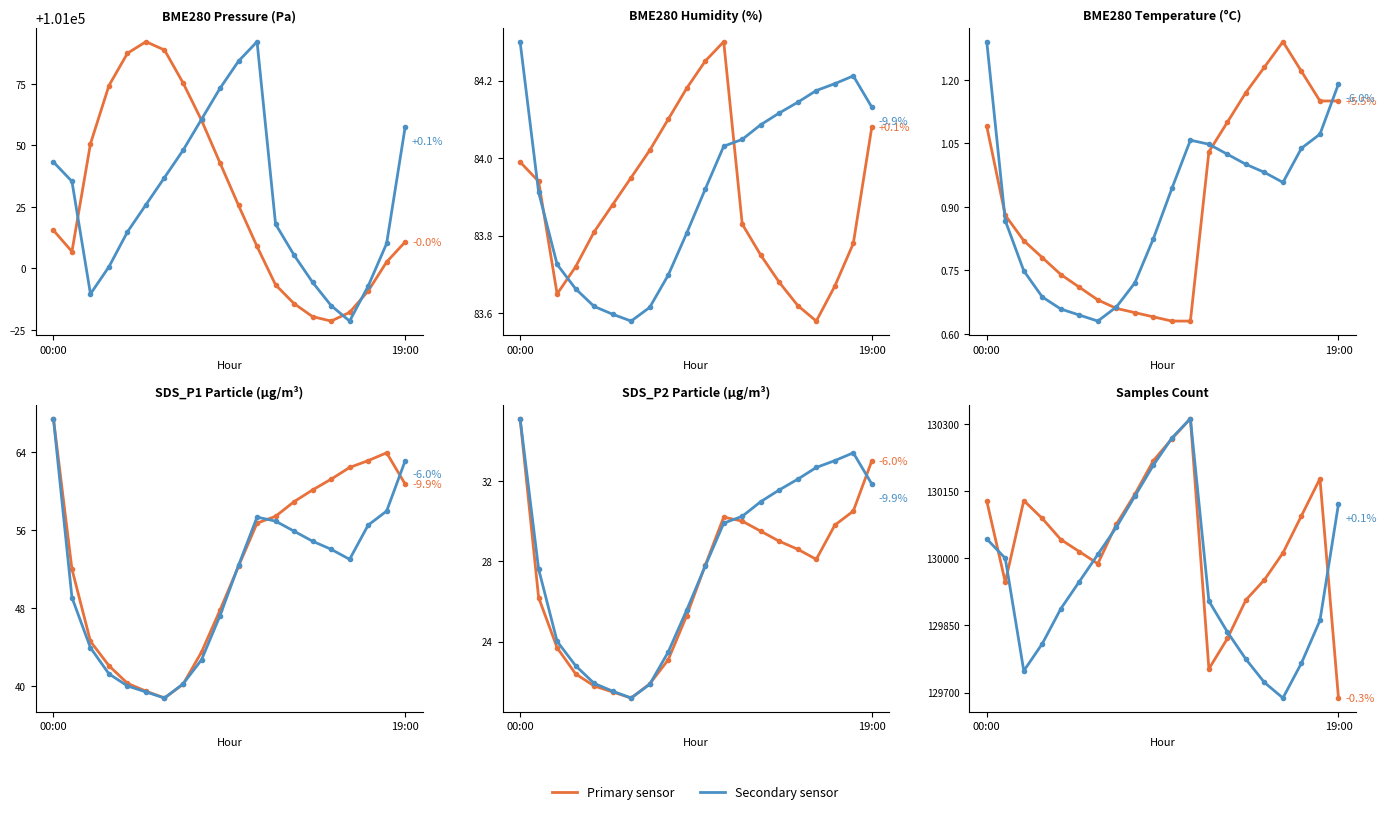

The BME280 Humidity series shows 76930.2 at 10. True or false?

False